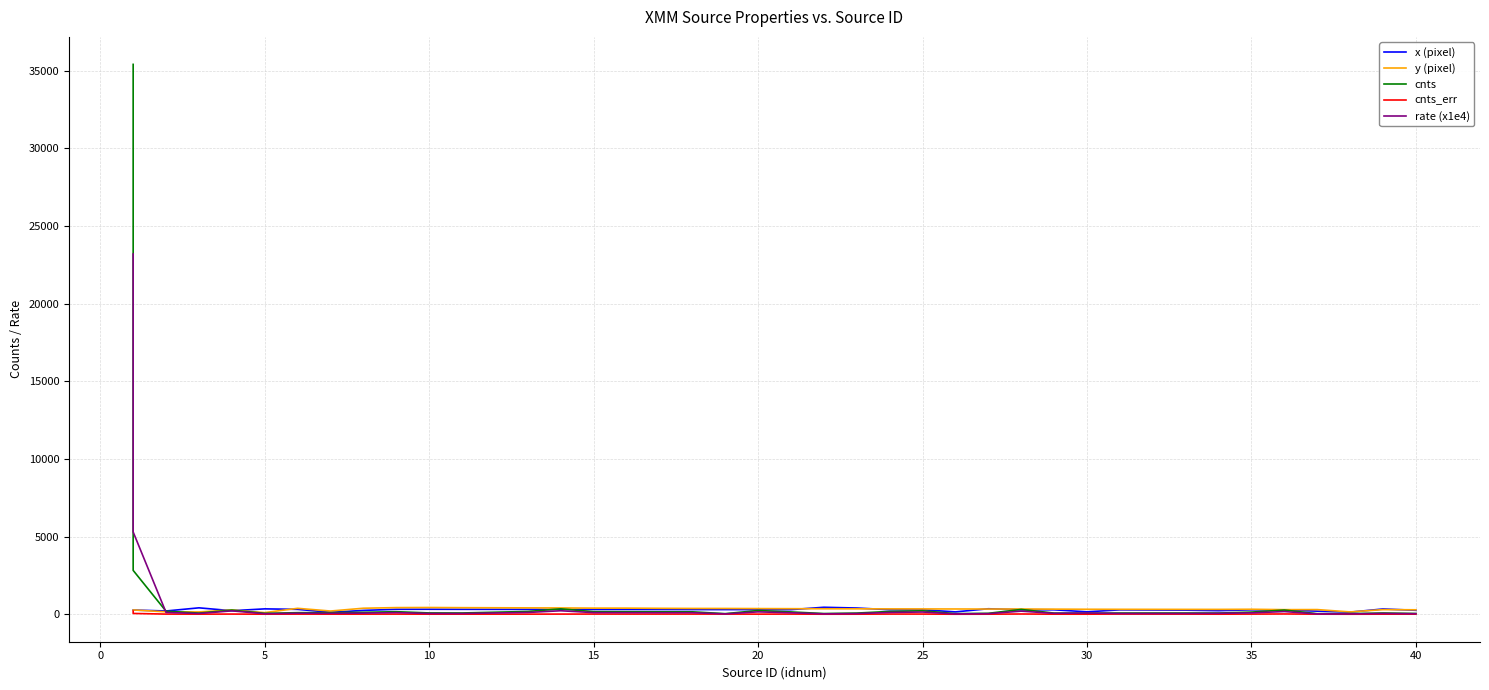

Which series ends up on top after the final intersection of rate (x1e4) and x (pixel)?

x (pixel)